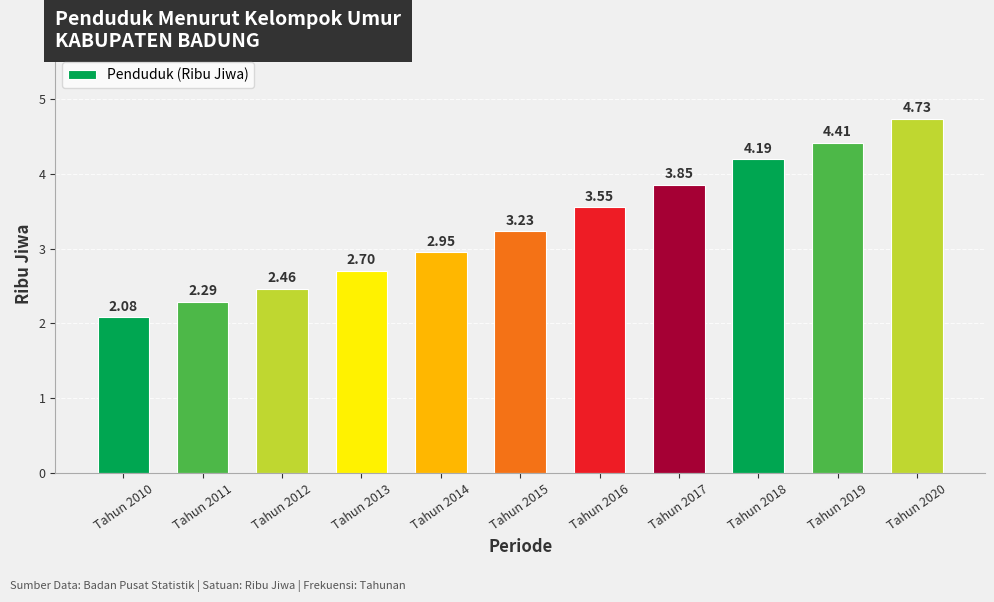

What is the average value?

3.3